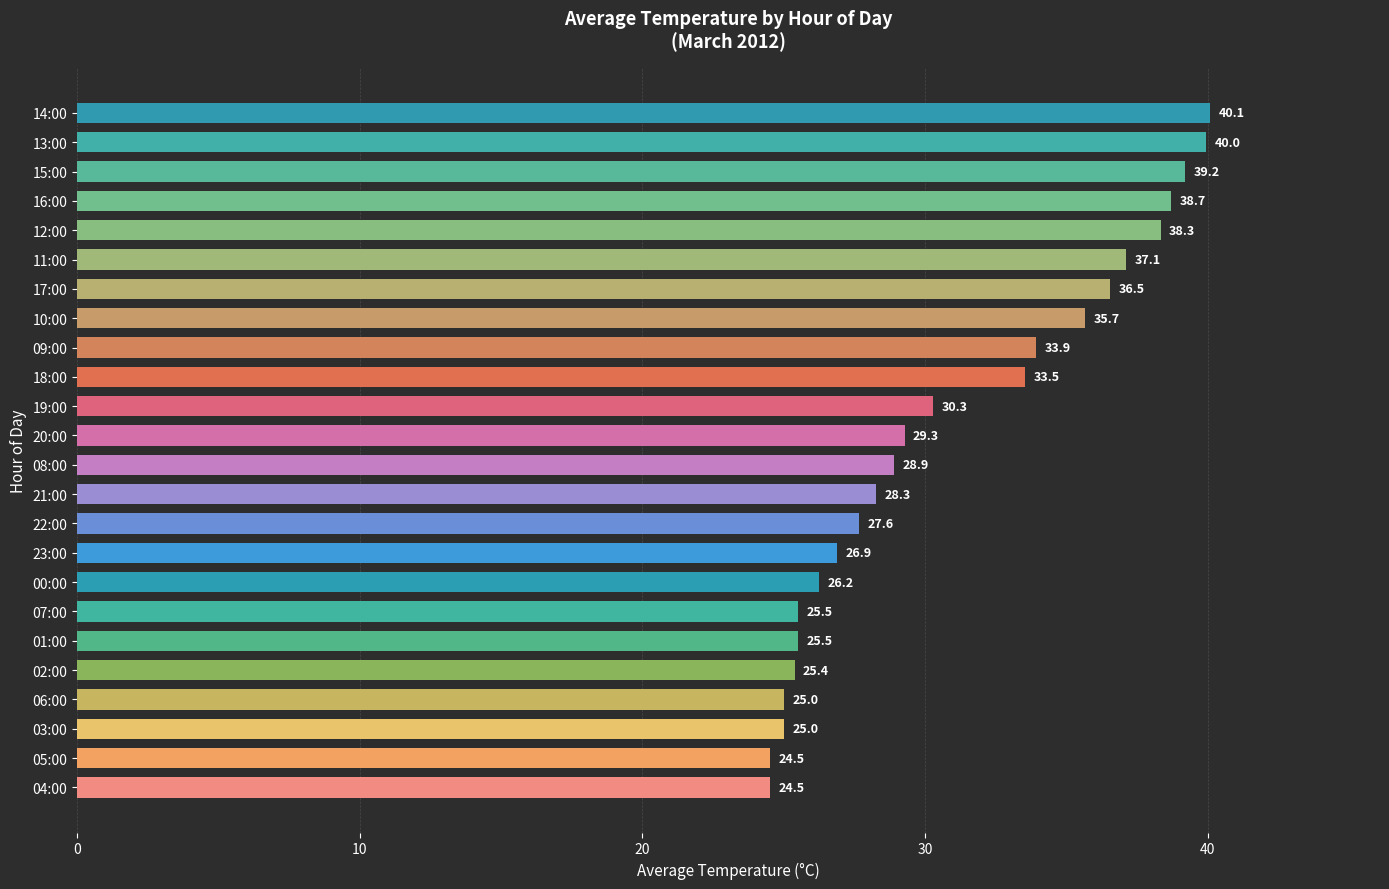

What is the average value?

31.1